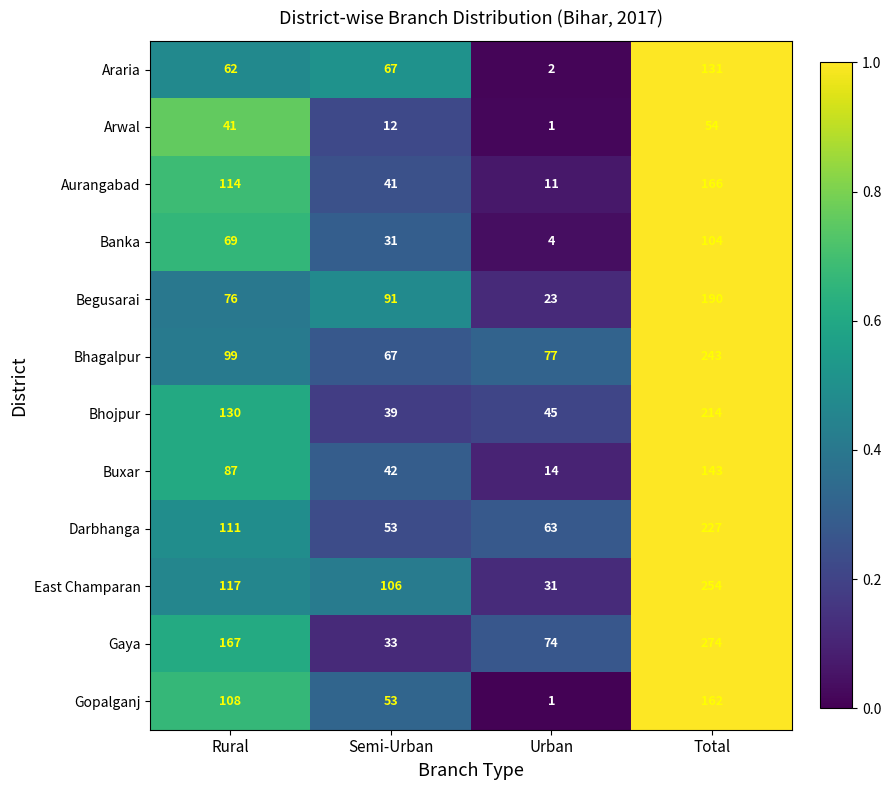

Count the number of data series in this chart.

12